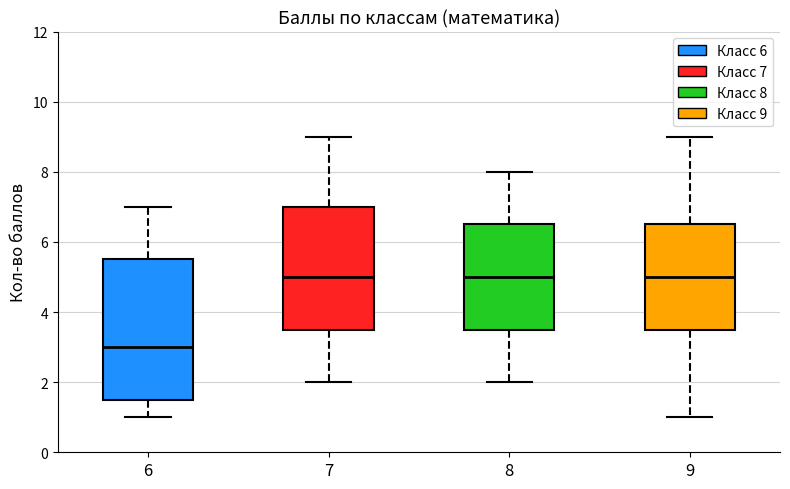

Reading left to right, read every box against the y-axis: the position of its median line, the range the box covers, and the ends of its whiskers. The values are not printed on the chart, so give them approximately, as read against the axis.

6: median 3.0, box 1.6 to 5.6, whiskers 1.0 to 7.0
7: median 5.0, box 3.6 to 7.0, whiskers 2.0 to 9.0
8: median 5.0, box 3.6 to 6.6, whiskers 2.0 to 8.0
9: median 5.0, box 3.6 to 6.6, whiskers 1.0 to 9.0